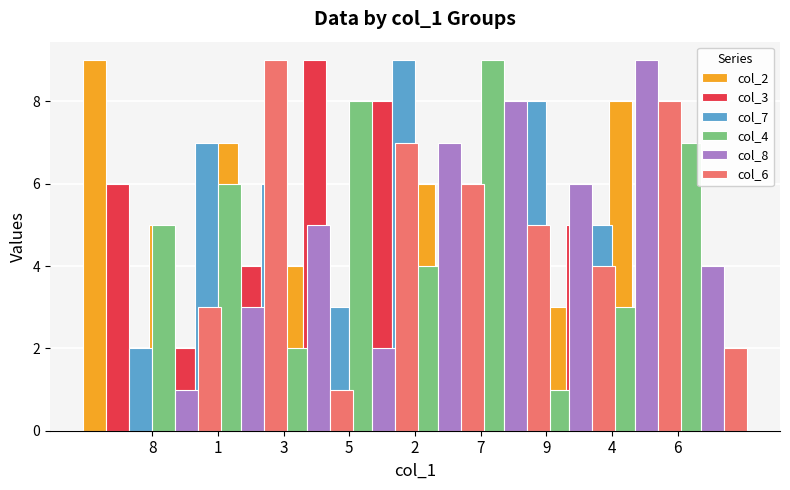

What is the average value of the col_6 series?

5